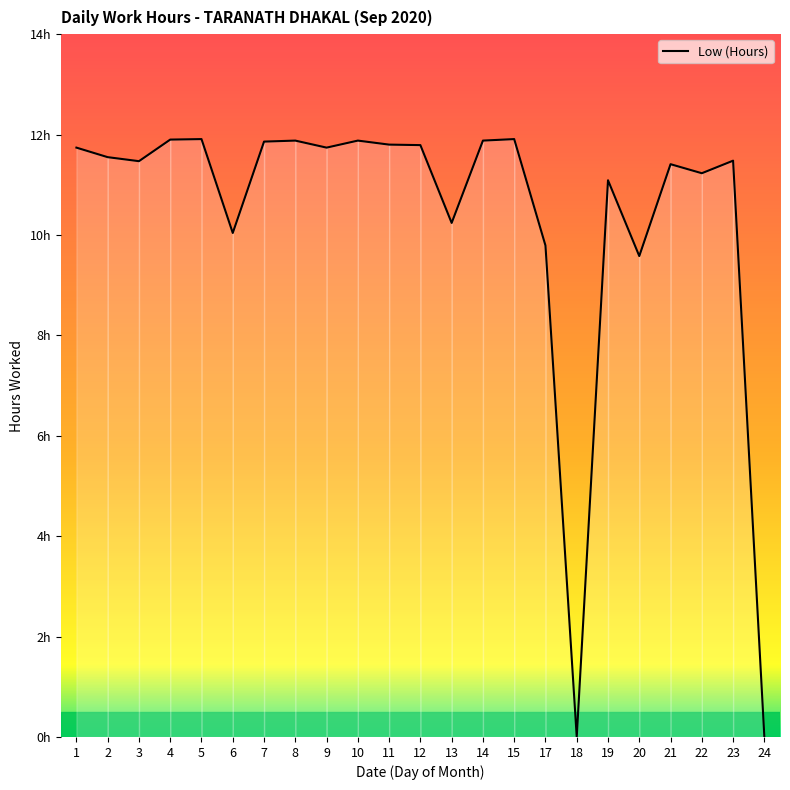

Is this an area chart (filled region under the line)?

Yes